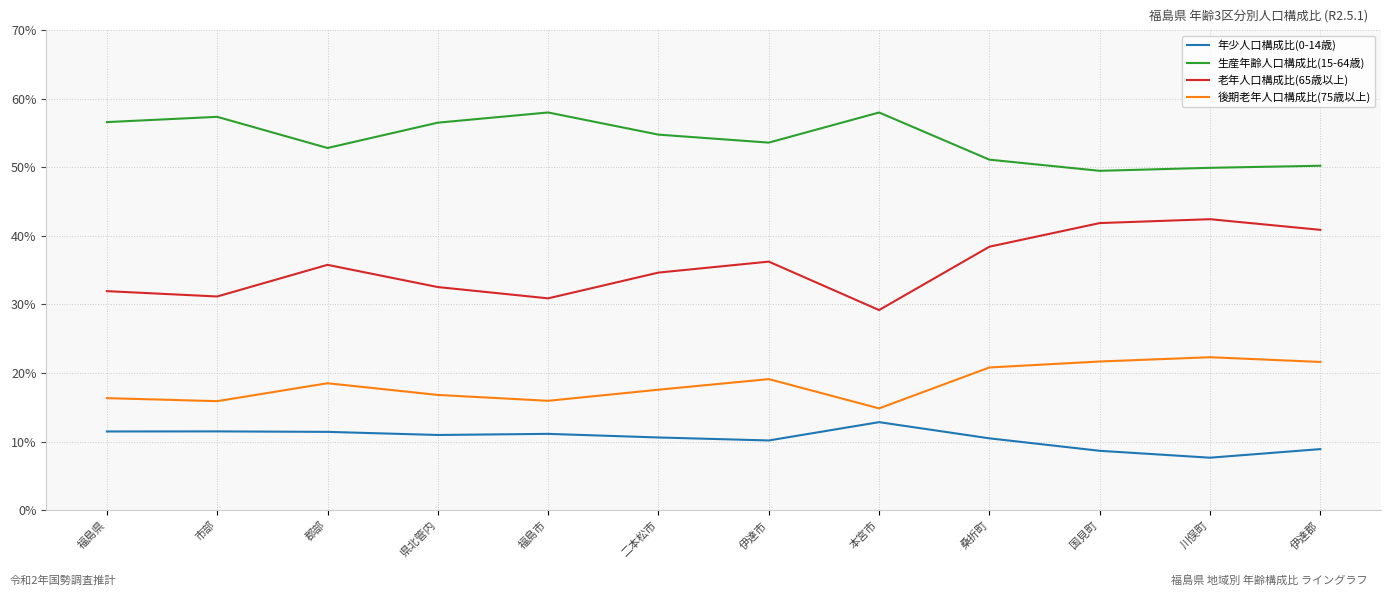

What is the minimum value shown in the chart?

7.7